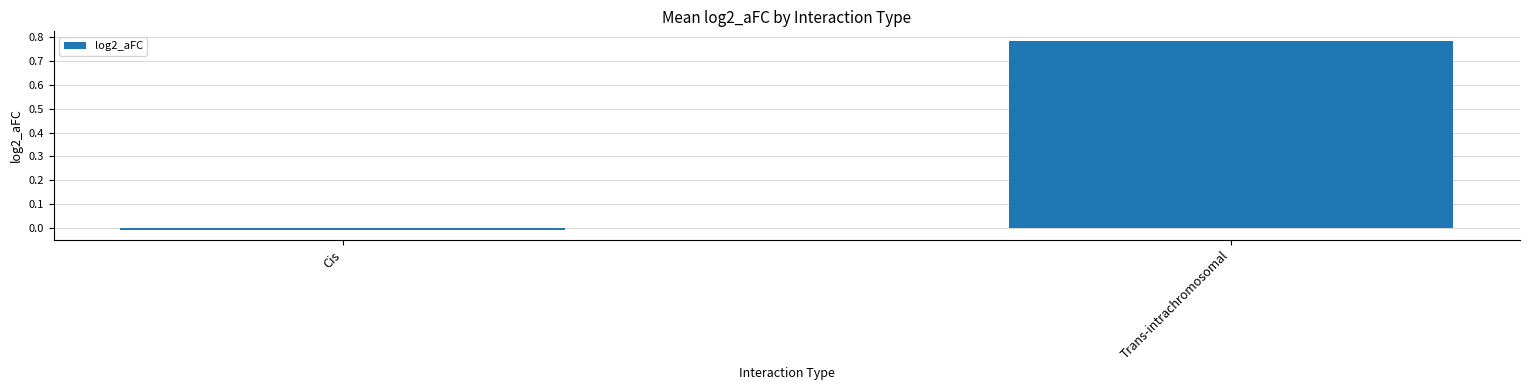

List the labels in order of value, smallest first.

Cis, Trans-intrachromosomal